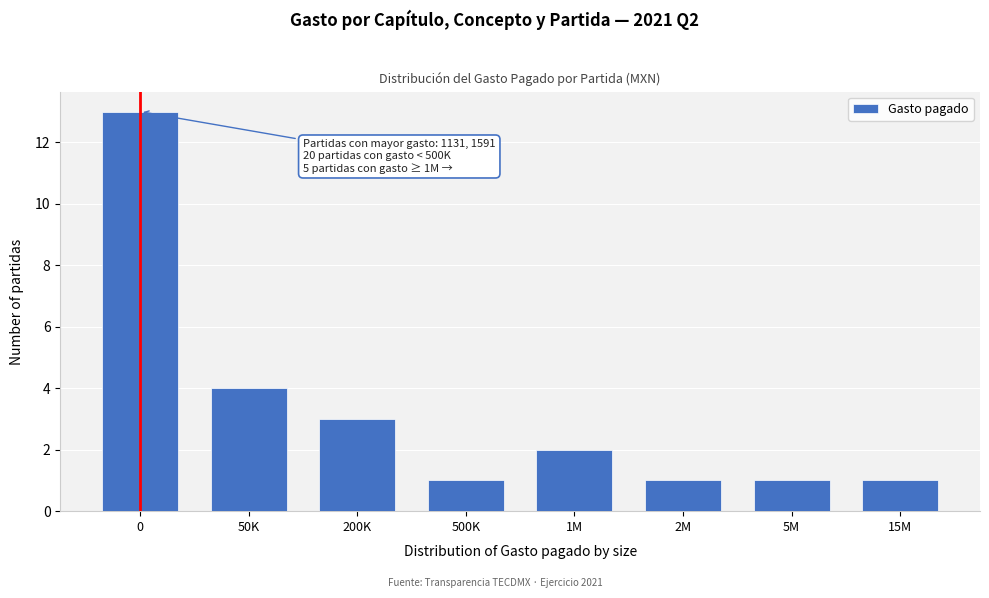

Reading left to right, transcribe all the data shown in this chart.

0=13	50K=4	200K=3	500K=1	1M=2	2M=1	5M=1	15M=1